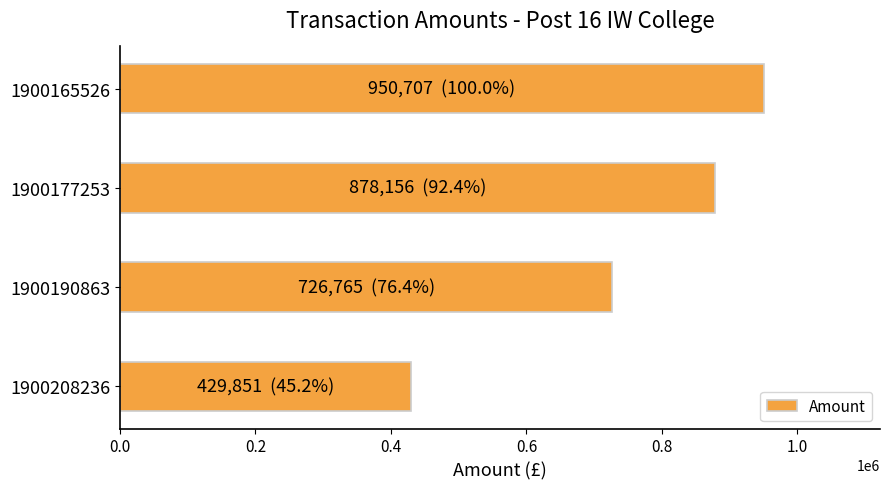

Does the chart contain any negative values?

No